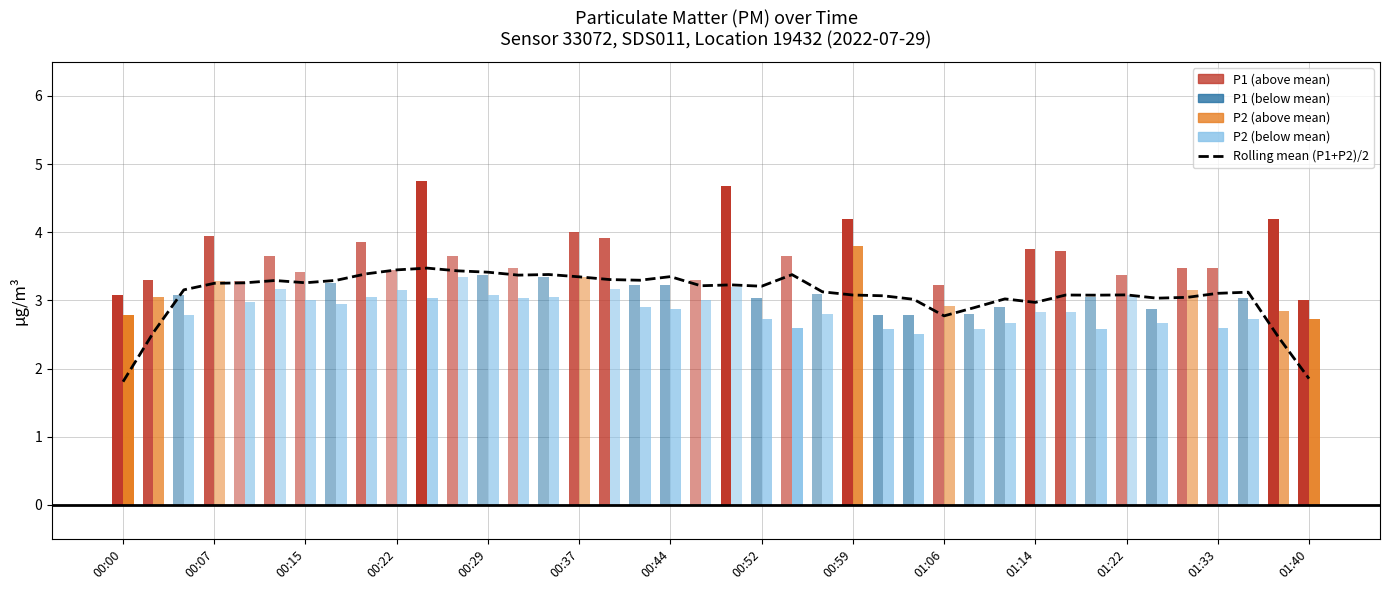

Does the chart contain any negative values?

No